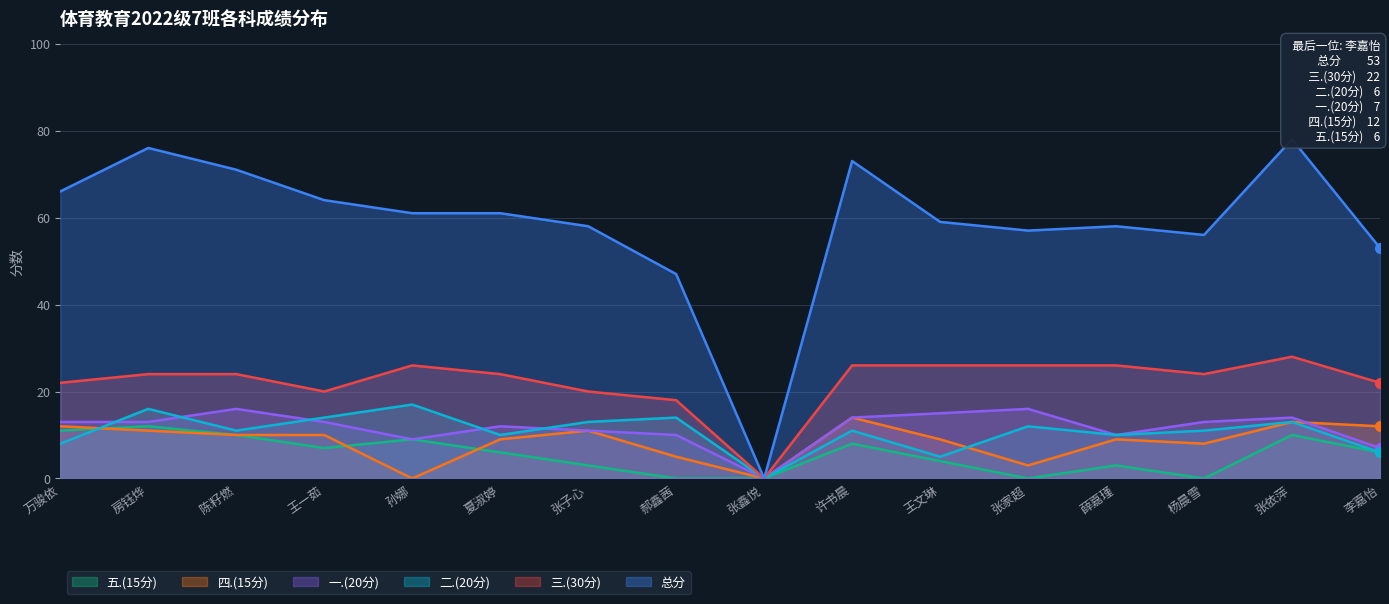

What are all the series names shown in the legend?

总分, 二.(20分), 一.(20分), 四.(15分), 五.(15分), 三.(30分)